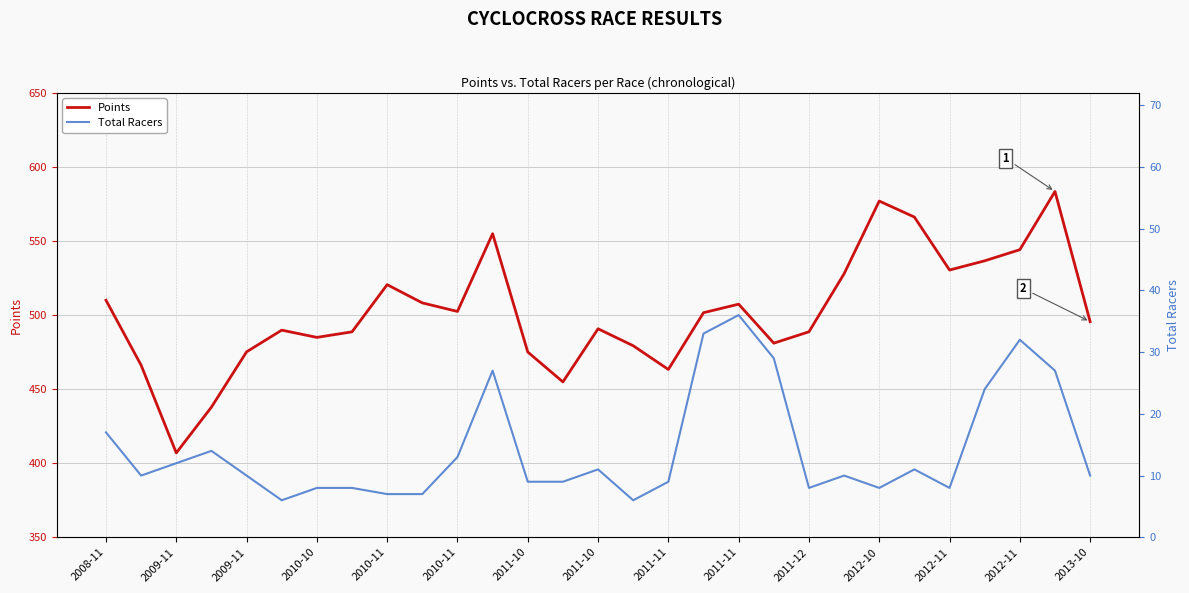

At how many categories does at least one series exceed 179?

29